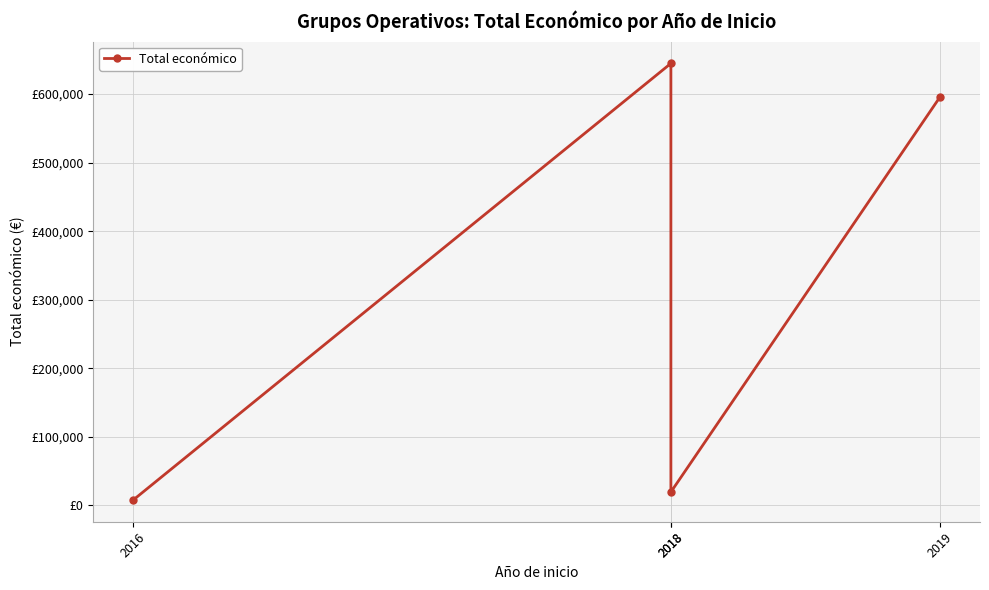

How many categories are shown in the chart?

4